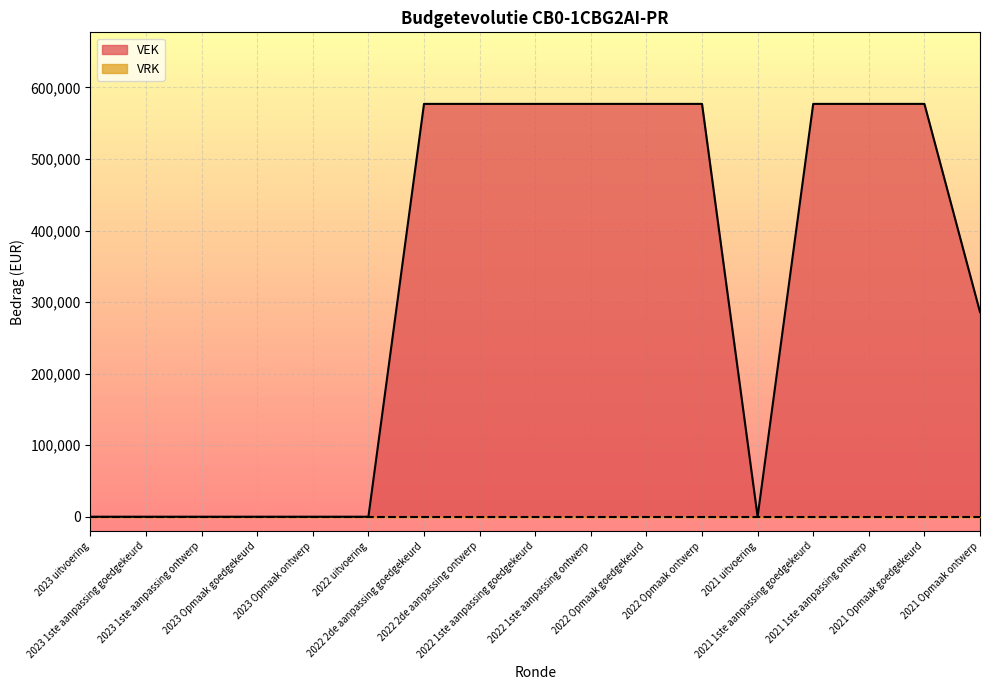

What is the sum of the values at 2022 1ste aanpassing goedgekeurd and 2023 Opmaak goedgekeurd?

577000